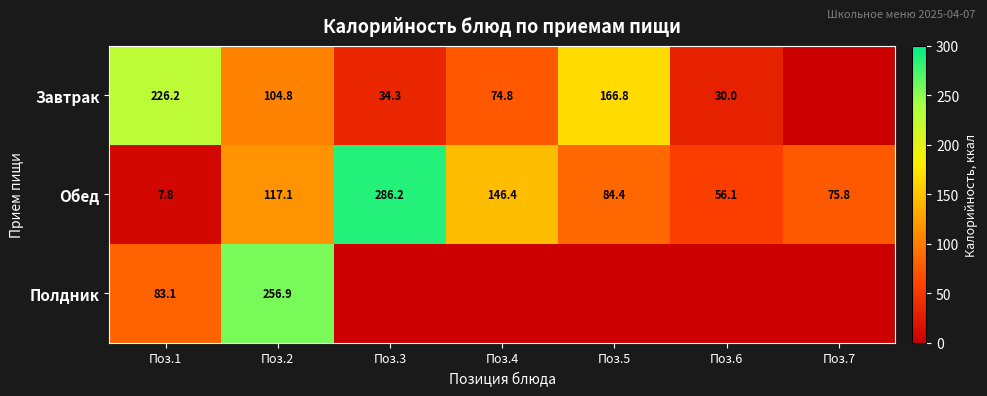

At Поз.2, list the series in order from largest to smallest.

Полдник, Обед, Завтрак